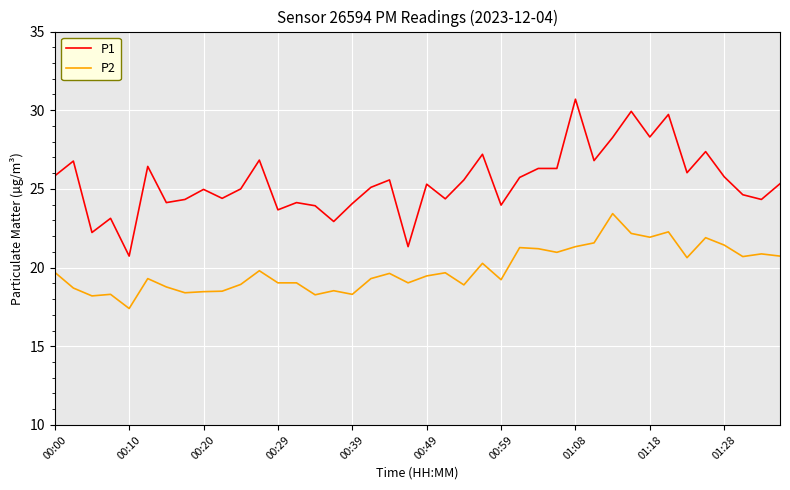

True or false: P2 and P1 cross at least once.

False